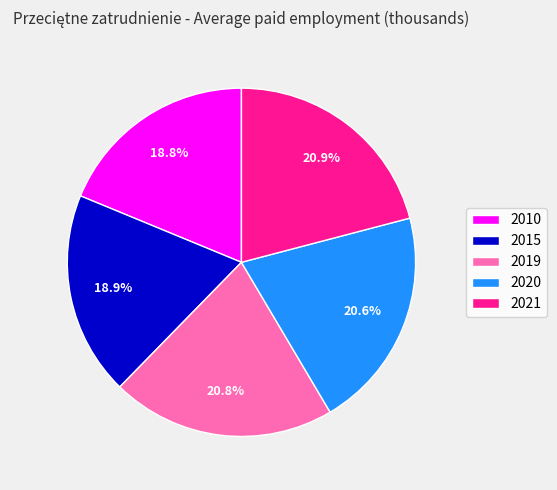

How many slices are in this pie chart?

5